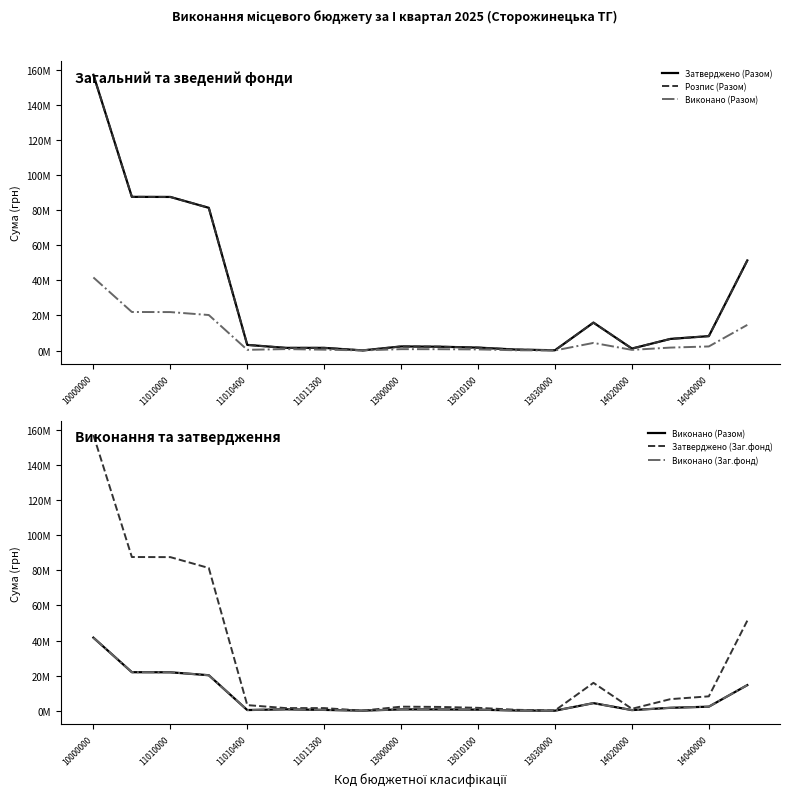

True or false: Розпис (Разом) and Виконано (Заг.фонд) cross at least once.

False